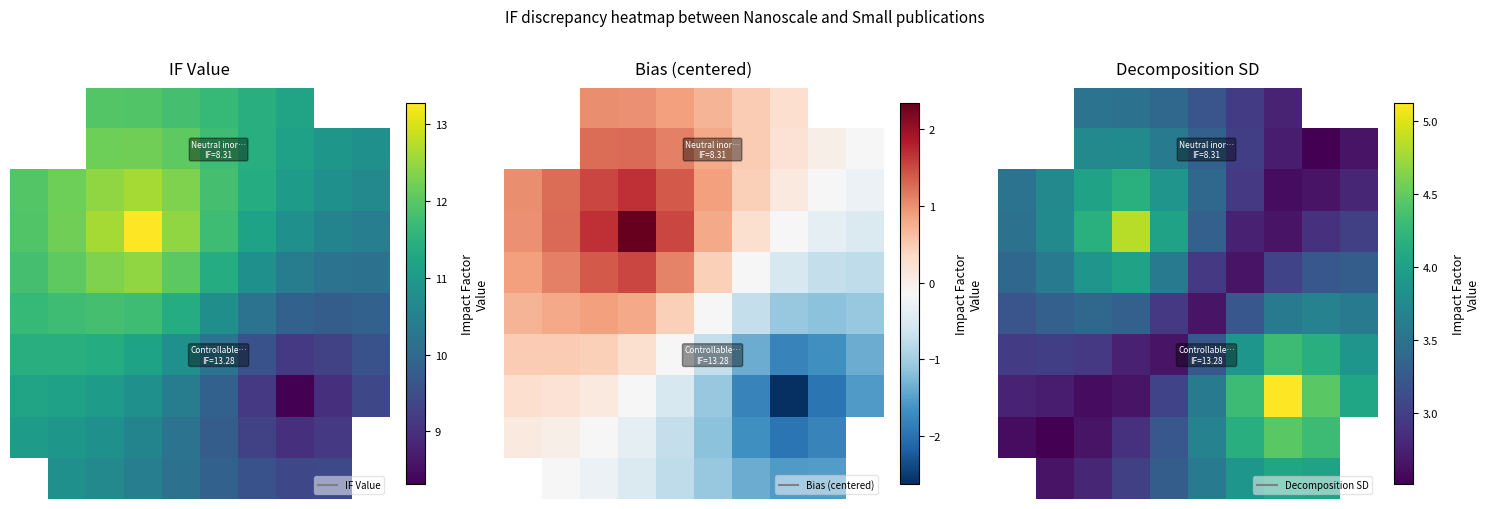

What is the maximum value shown in the chart?

5.1